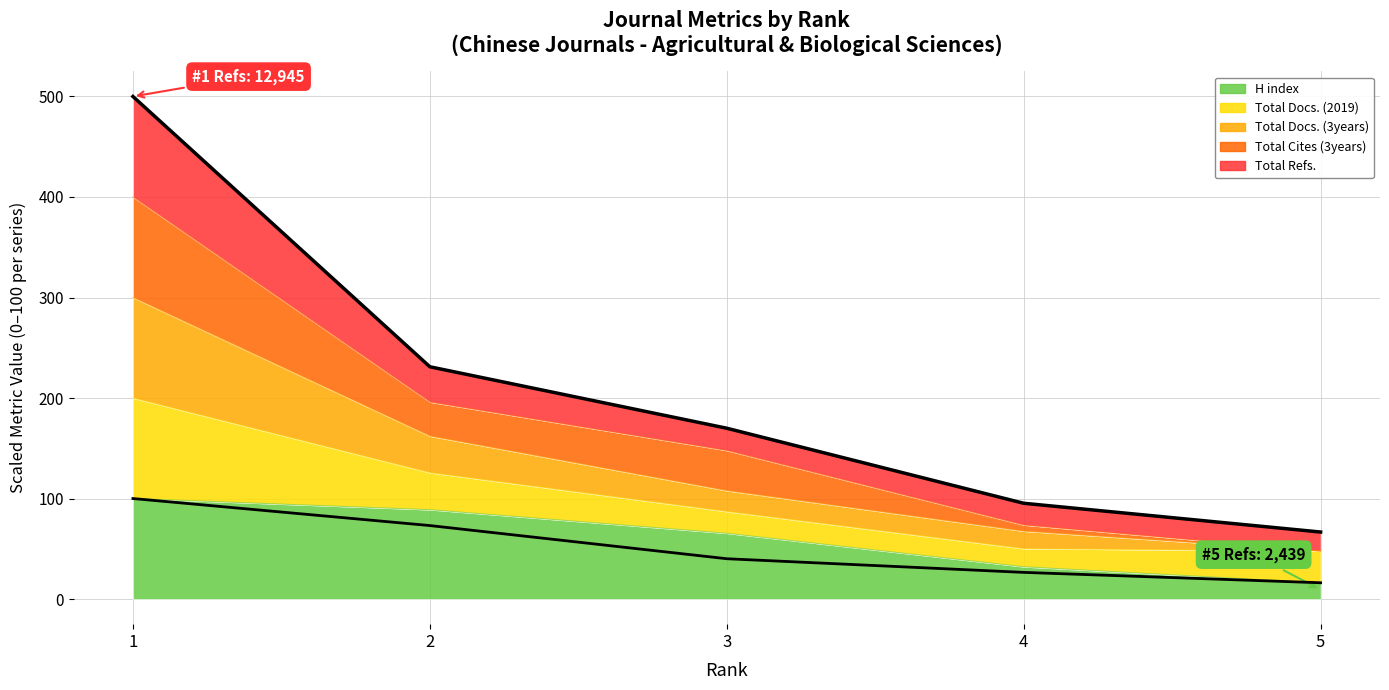

True or false: Rolling avg (scaled mean) has more than 1 interior local peaks.

False